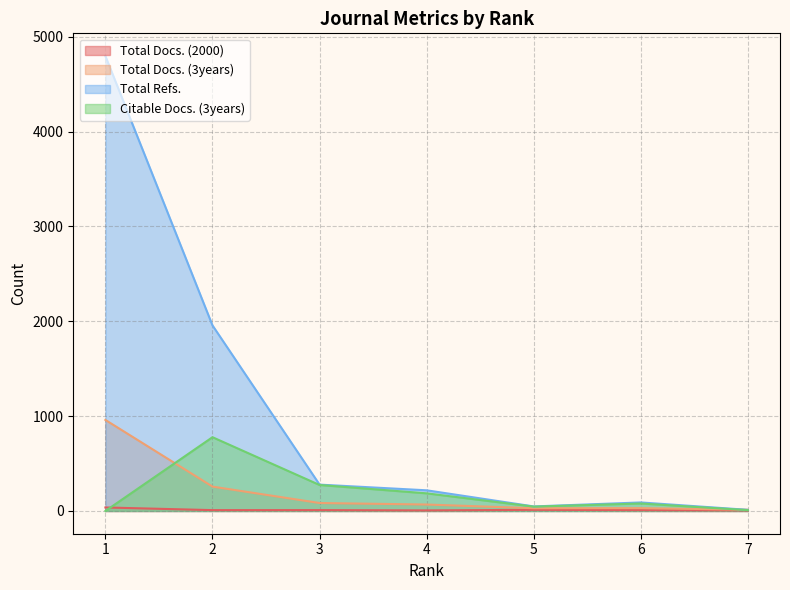

True or false: Total Docs. (2000) and Citable Docs. (3years) intersect in this chart.

True